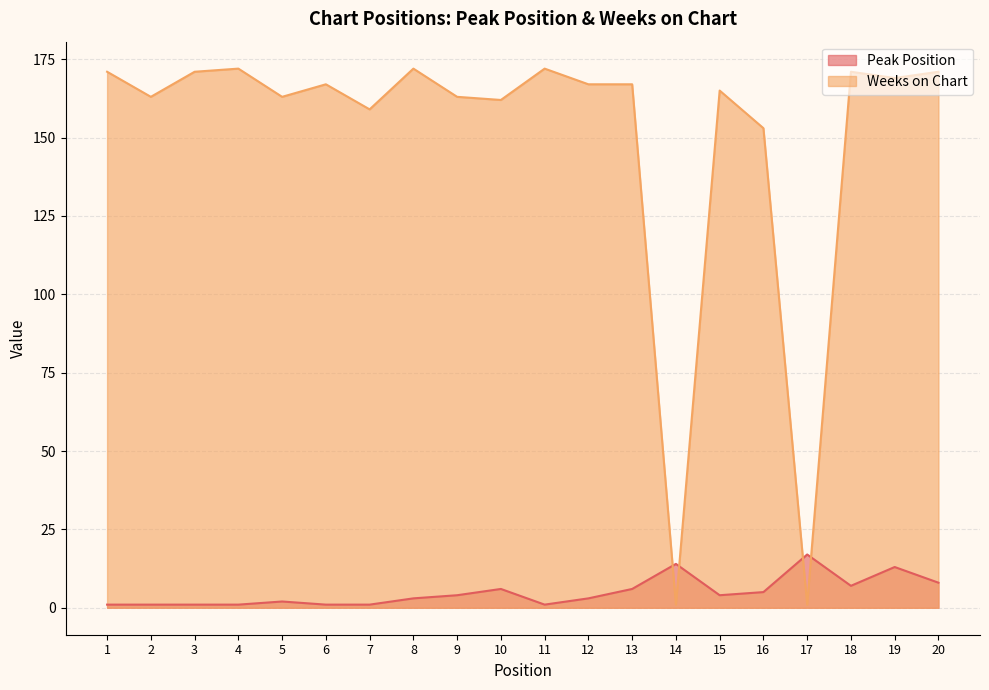

Which series has the largest total across all categories?

Weeks on Chart